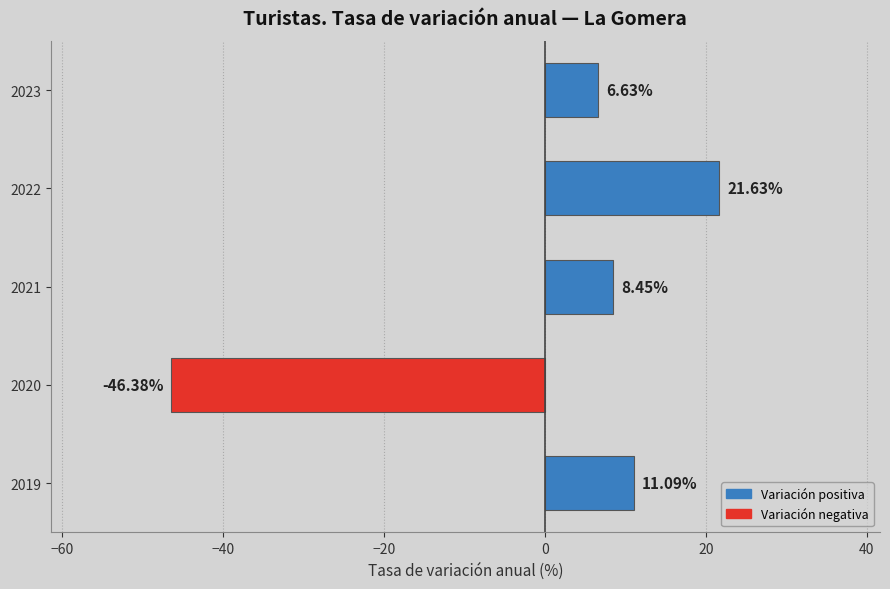

Rank the categories by value from lowest to highest.

2020, 2023, 2021, 2019, 2022